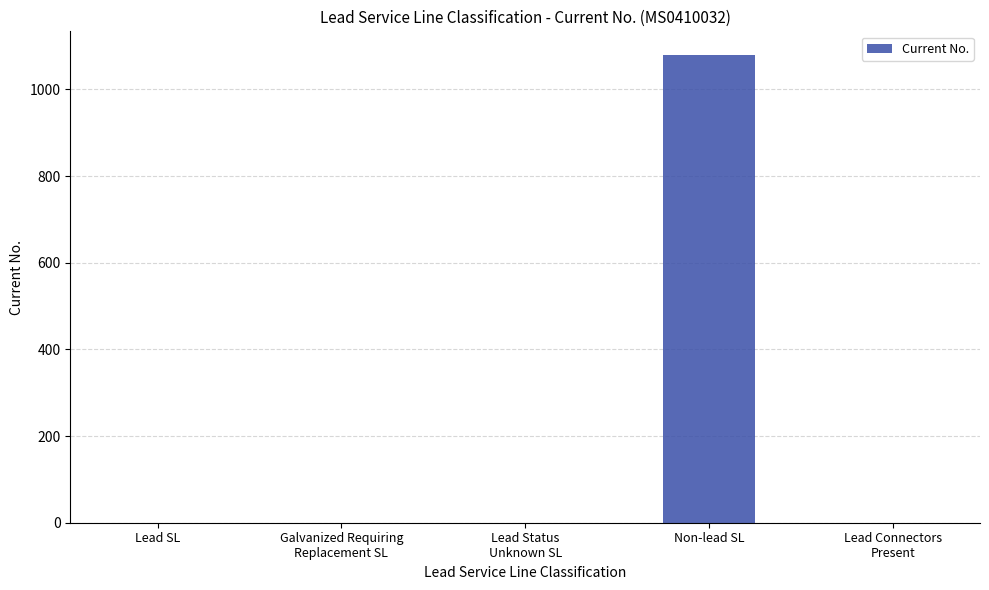

At which category does the chart reach its peak across all series?

Non-lead SL